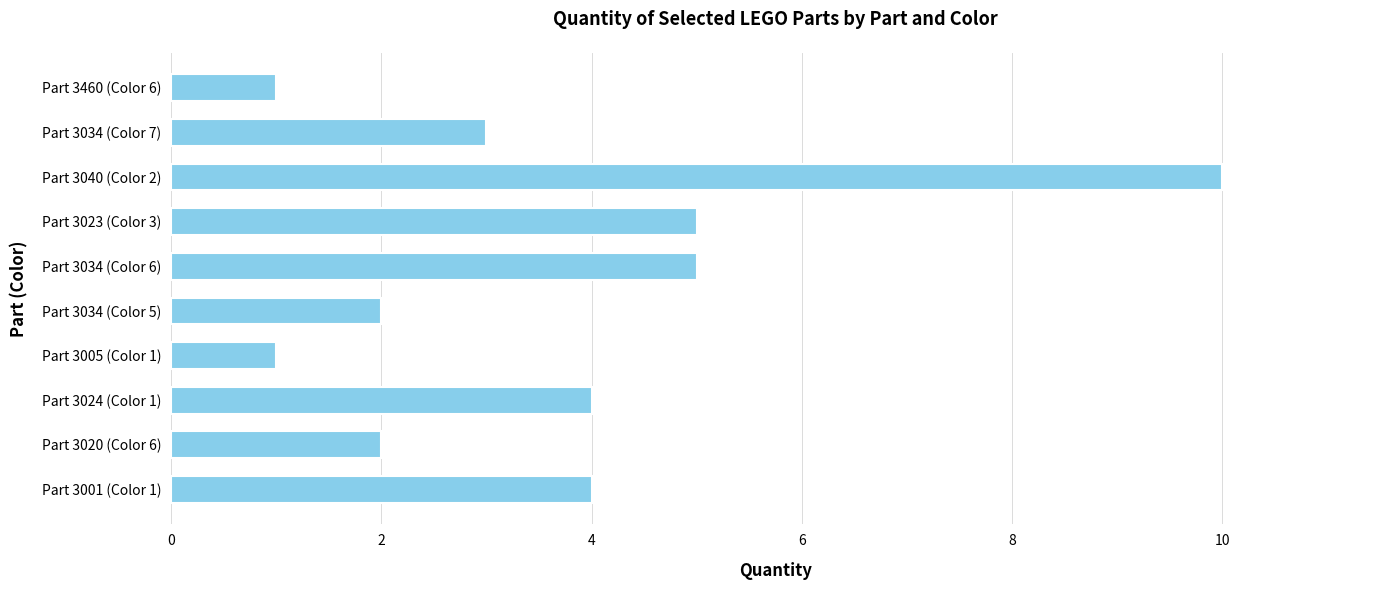

Reading top to bottom, extract all data points from this chart.

1	3	10	5	5	2	1	4	2	4